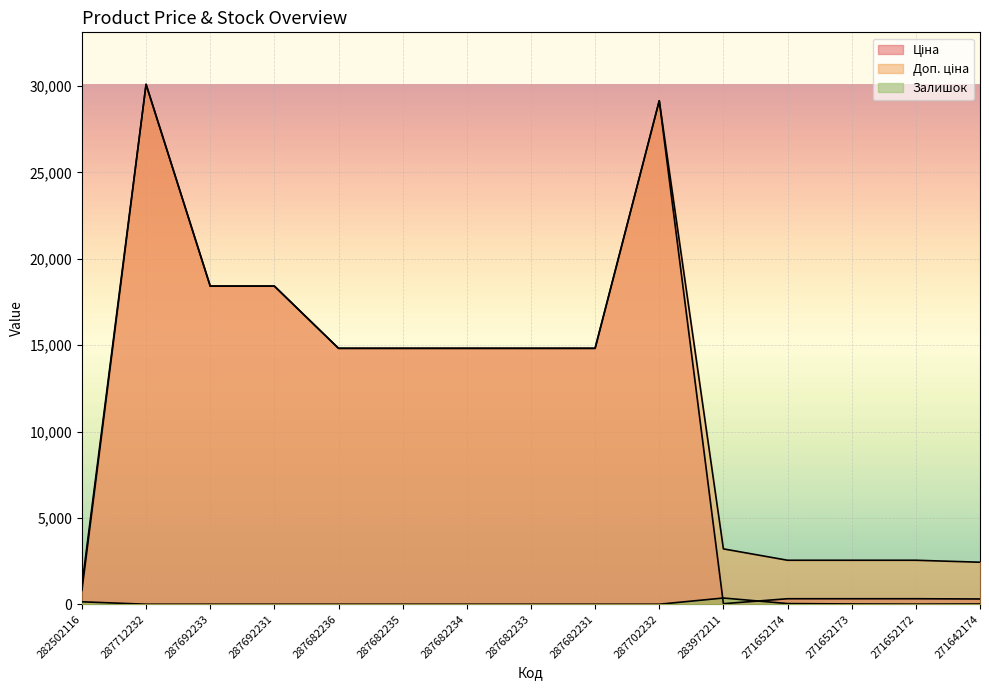

True or false: Ціна and Доп. ціна intersect in this chart.

False